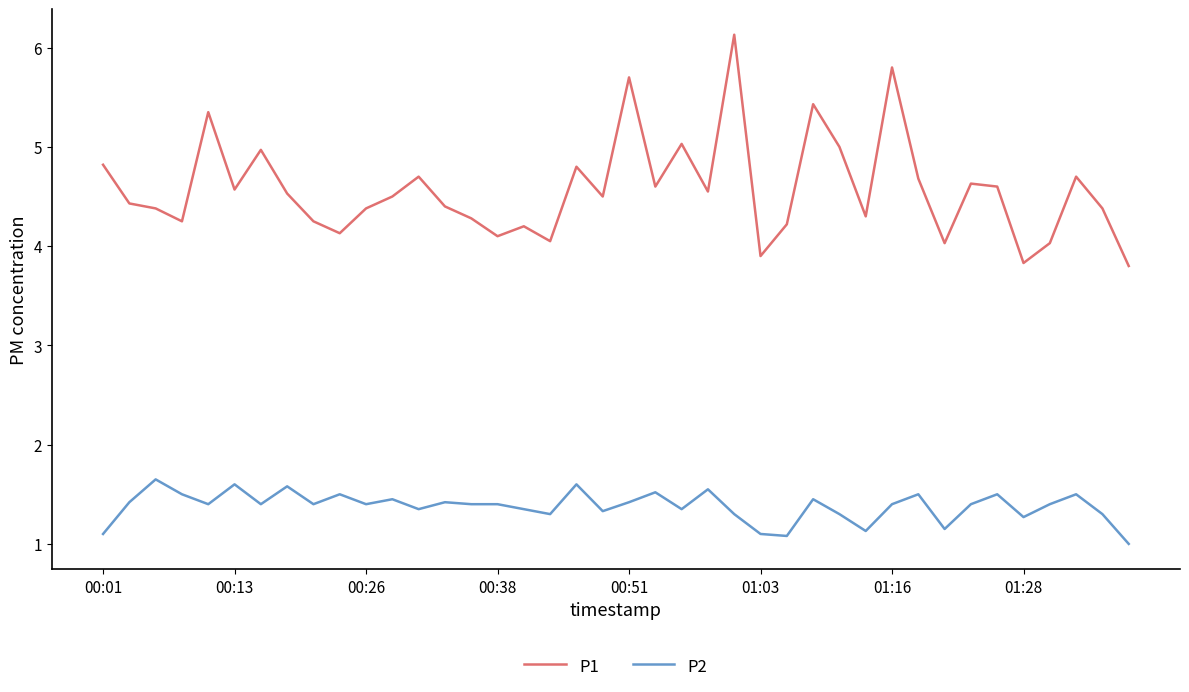

What is the difference between the maximum and minimum values in the P1 series?

2.3